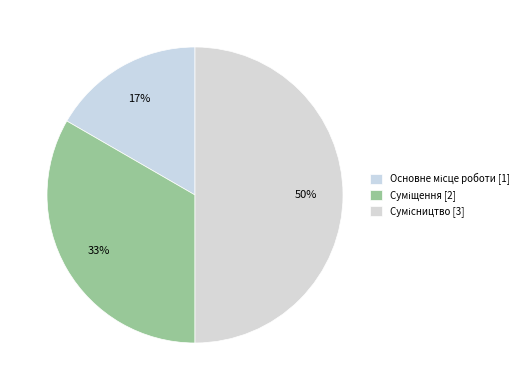

What is the ratio of the value at Основне місце роботи to the value at Сумісництво?

0.3